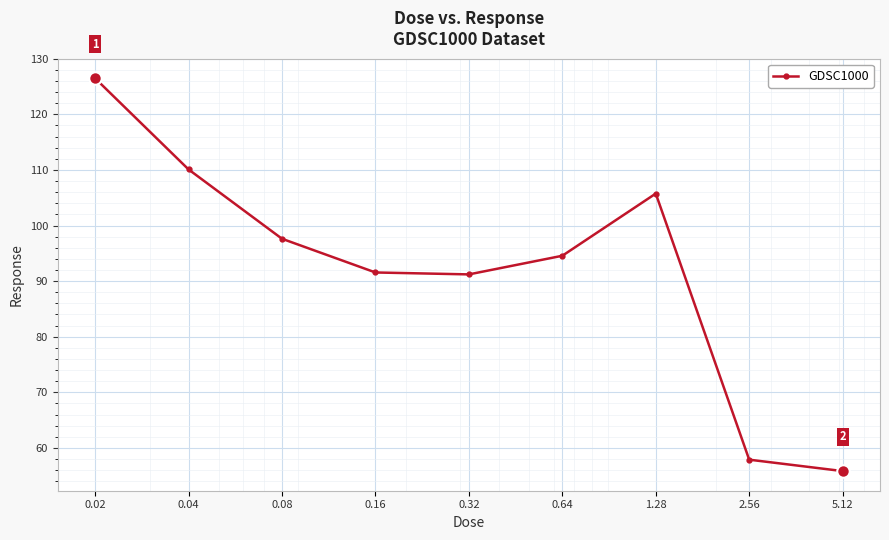

What is the maximum value shown in the chart?

126.5